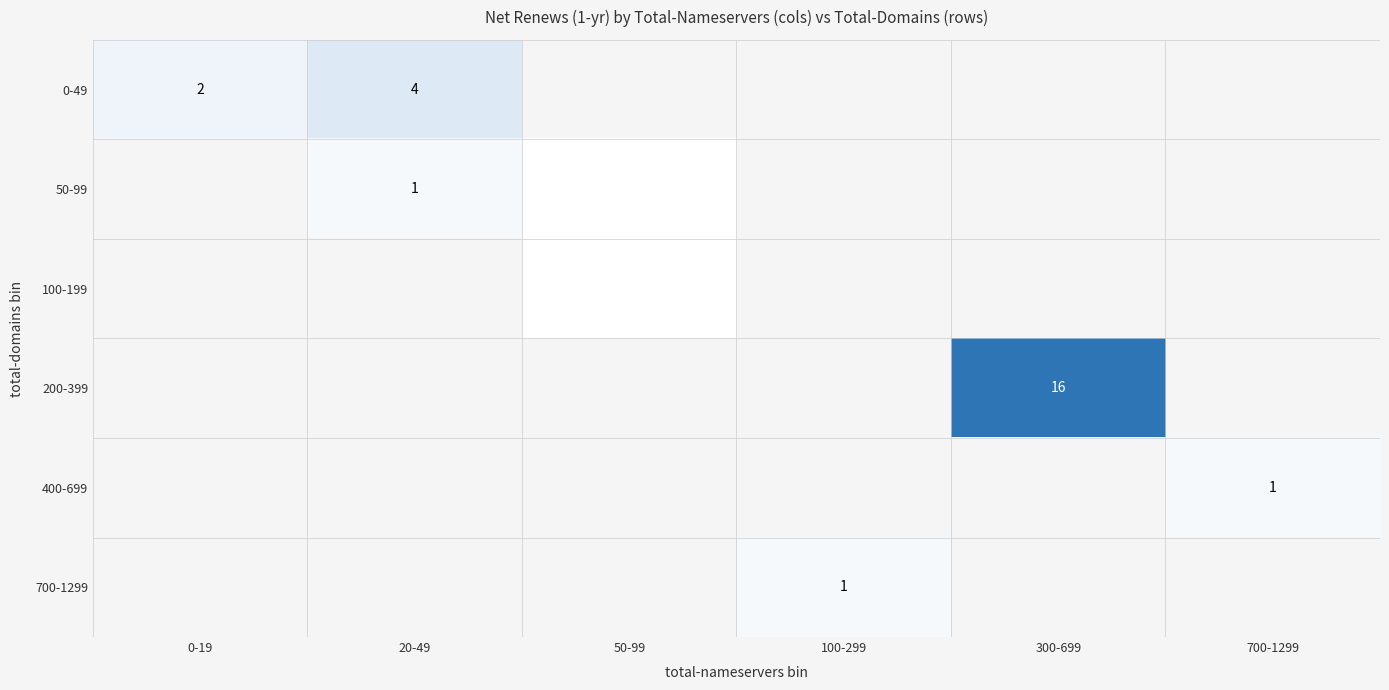

True or false: 0-49 has a value of 1 at 0-19.

False